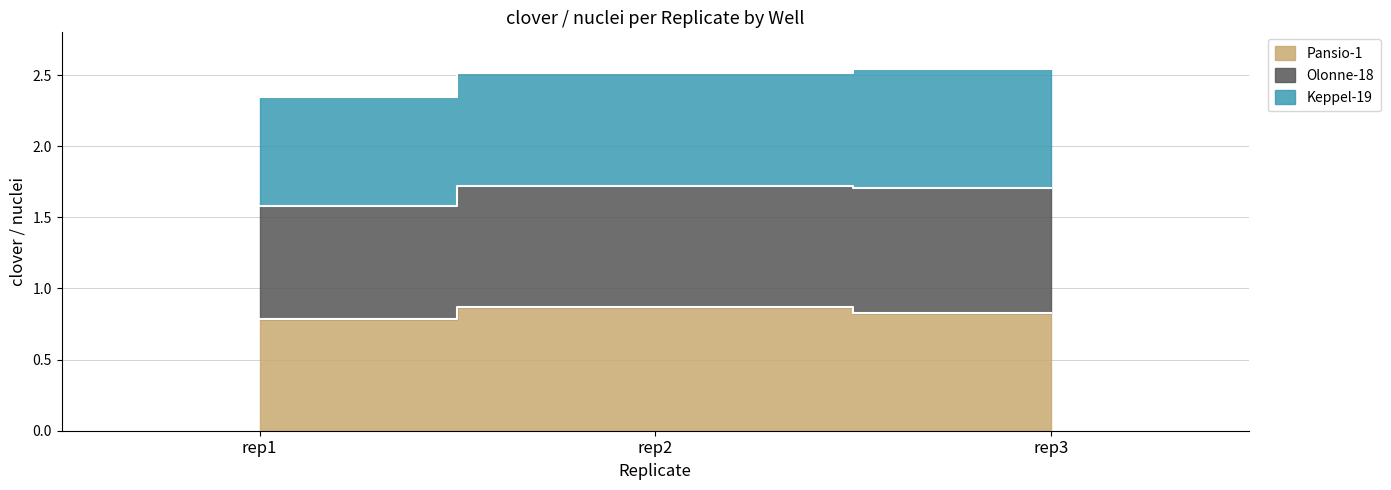

The value of Olonne-18 at rep3 is 0.6. True or false?

False